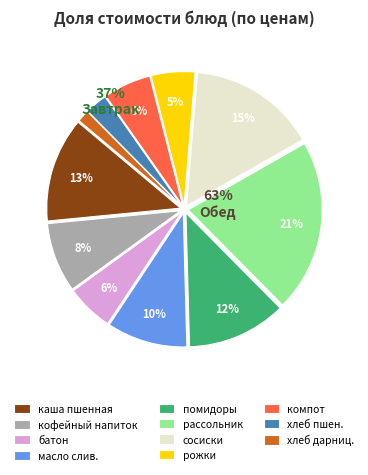

To the nearest percent, what is the difference between the отварные сосиски and кофейный напиток с молоком slice percentages?

7%